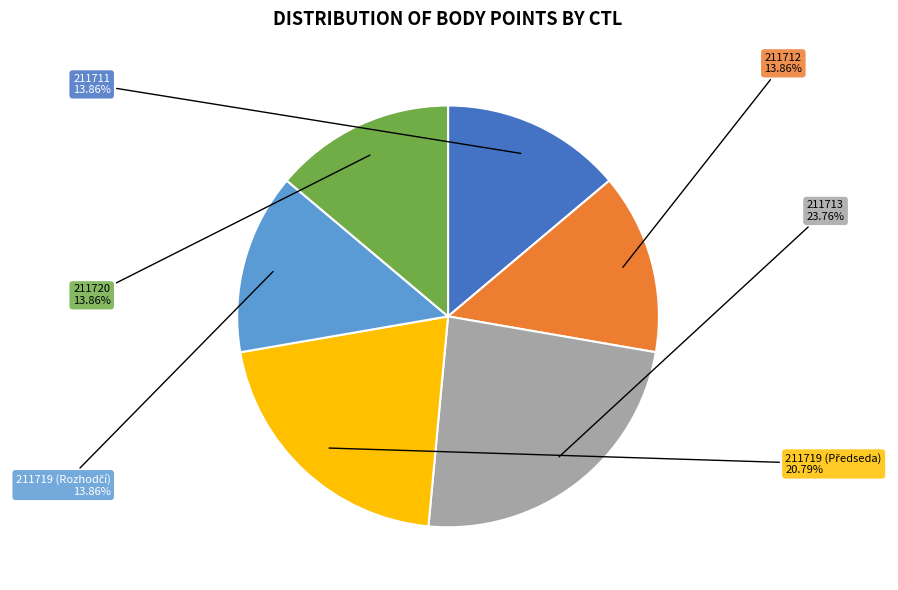

Is there any slice that represents more than half of the pie?

No